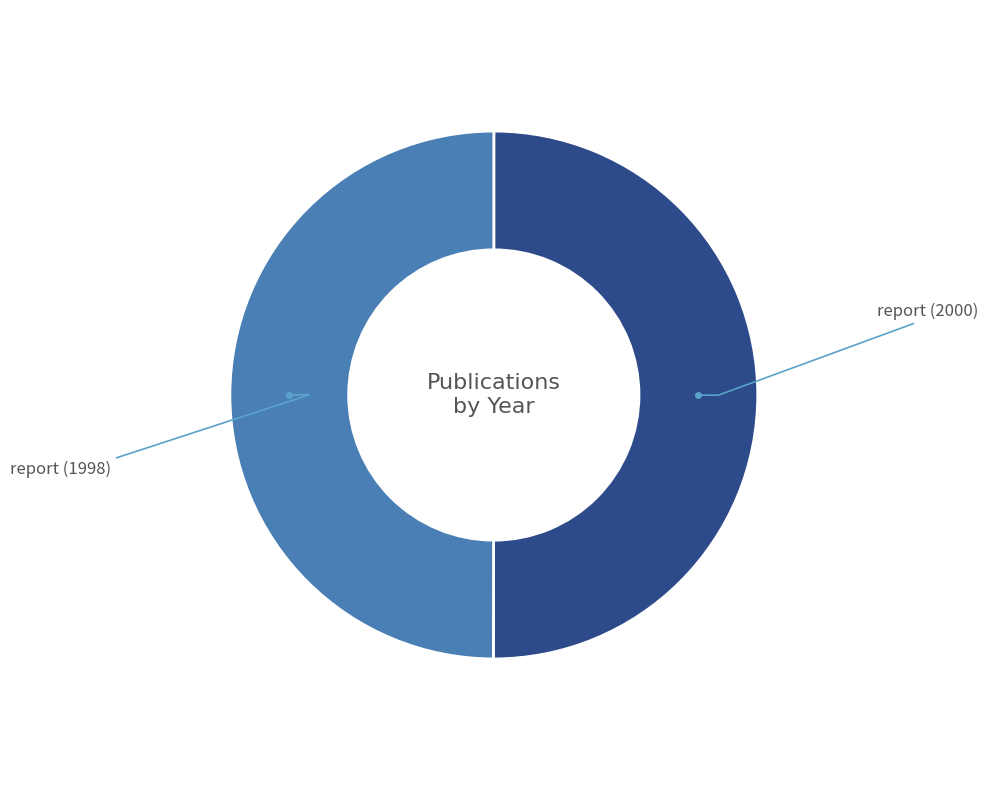

Approximately how many times larger is the value at report (2000) compared to report (1998)?

1.0